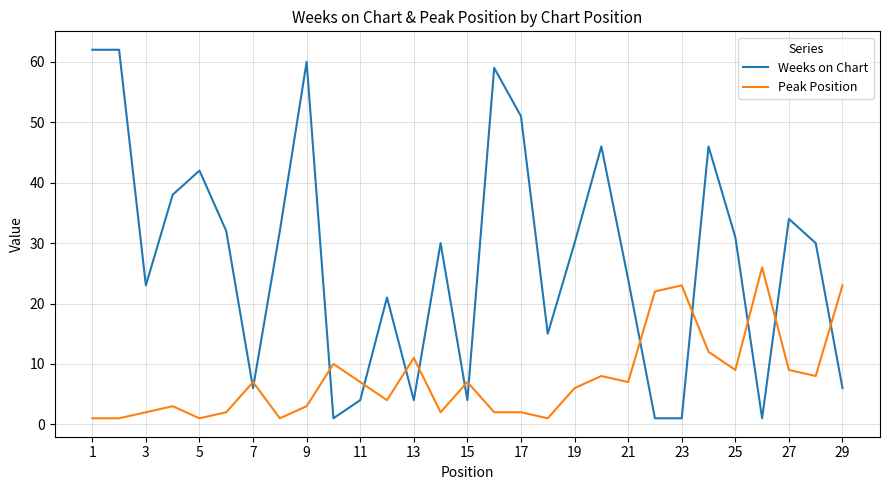

What is the highest value of the Peak Position series?

26